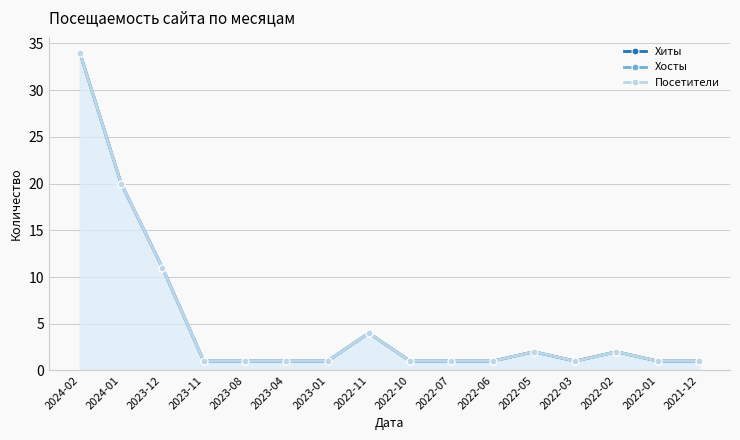

Which series has the largest range (max minus min)?

Хиты